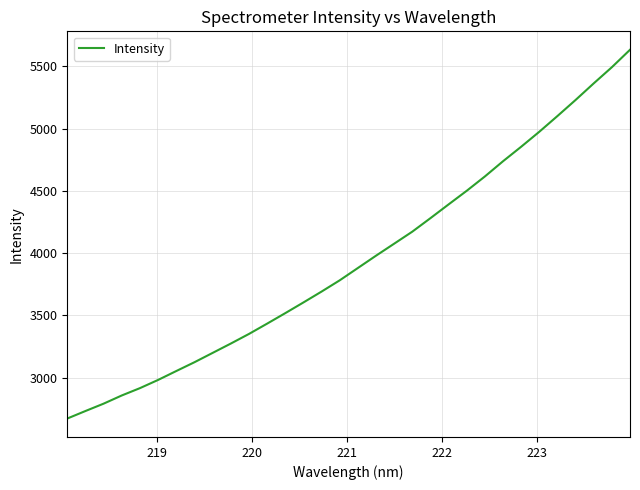

What is the difference between the maximum and minimum values?

2961.6